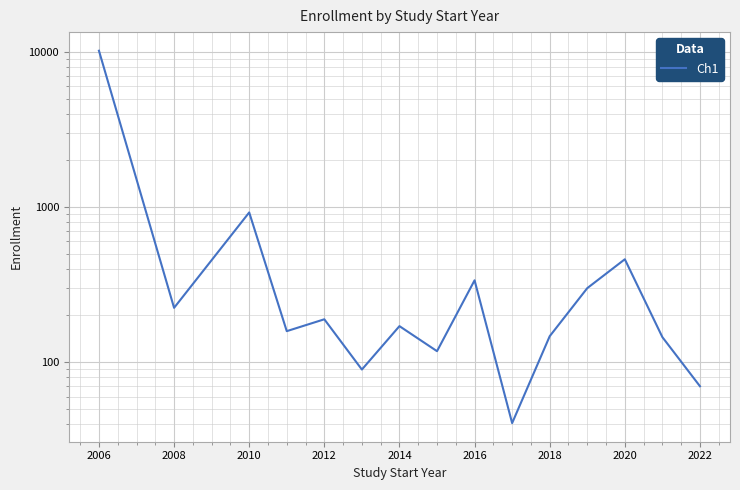

What is the maximum value shown in the chart?

10164.0